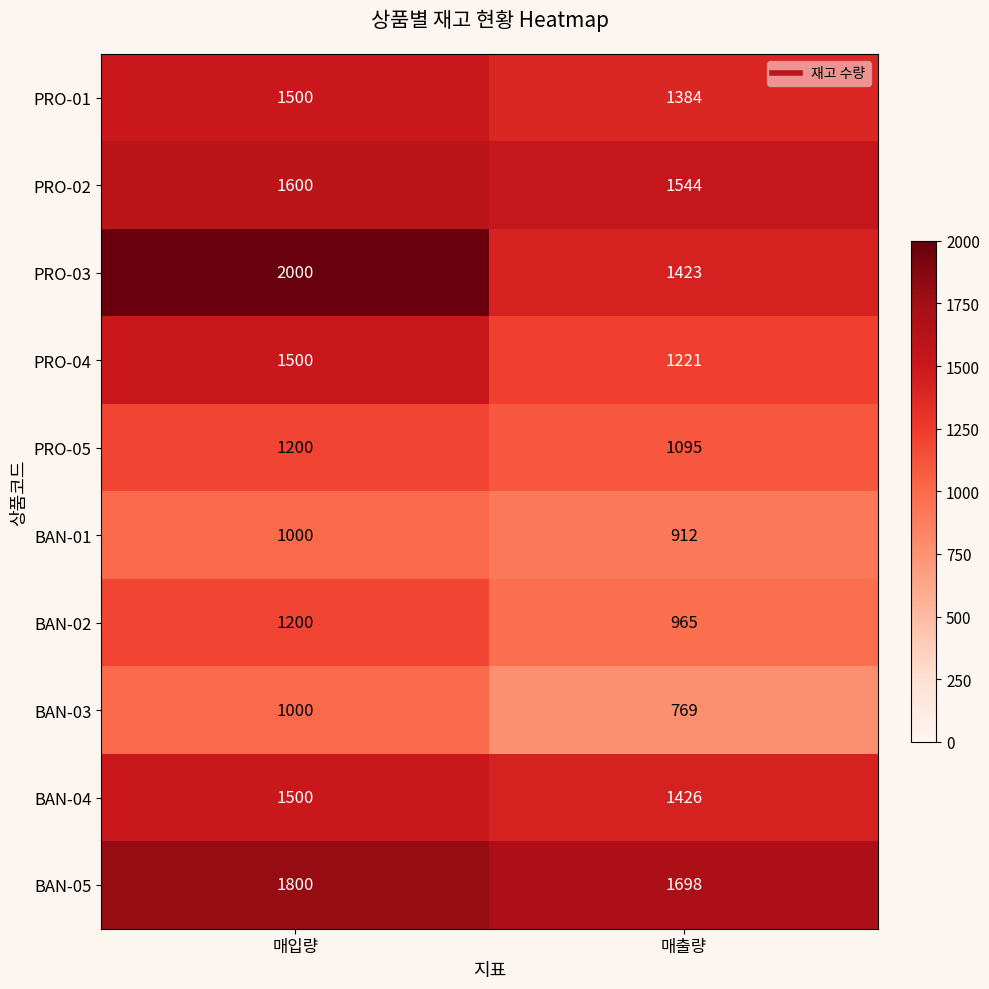

What is the greatest value displayed?

2000